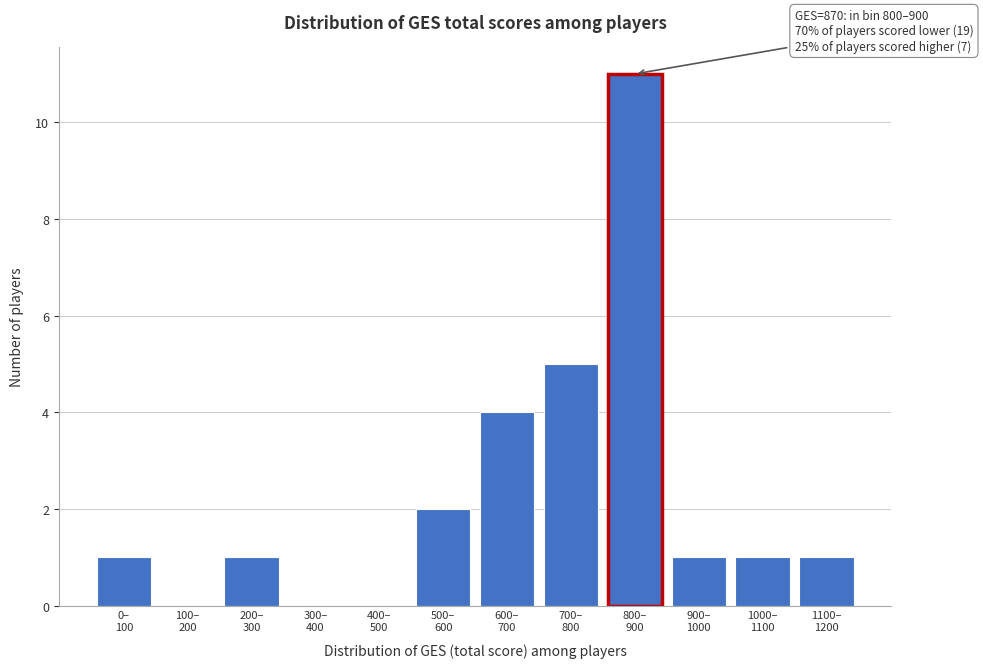

What is the sum of all values?

27